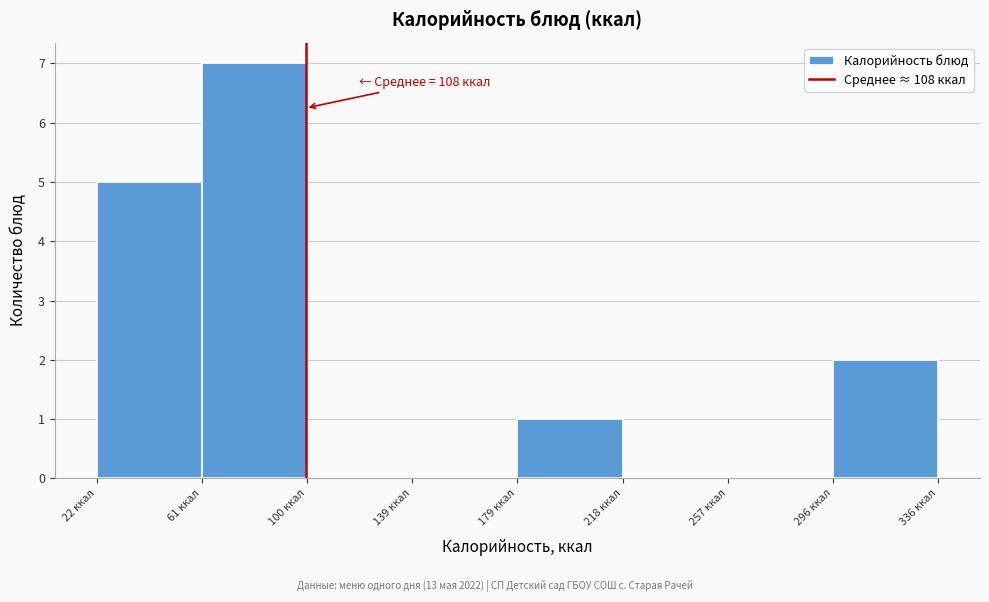

Over which range of the x-axis is the bar tallest?

60 to 100